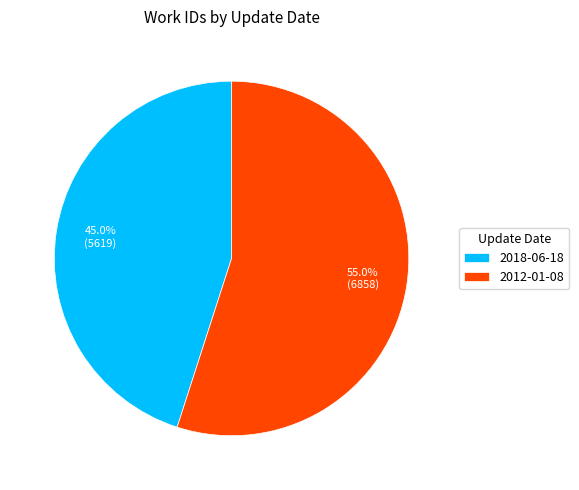

To the nearest percent, what is the difference between the 2018-06-18 and 2012-01-08 slice percentages?

10%